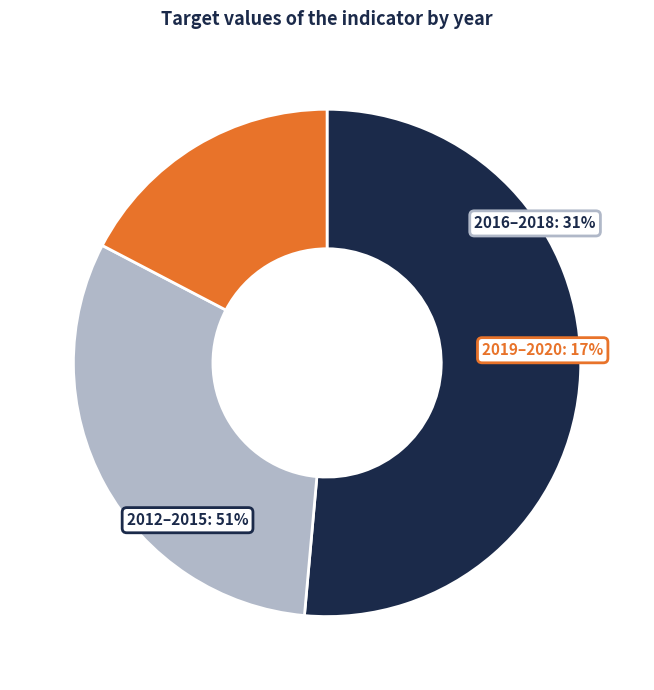

Is there any slice that represents more than half of the pie?

No